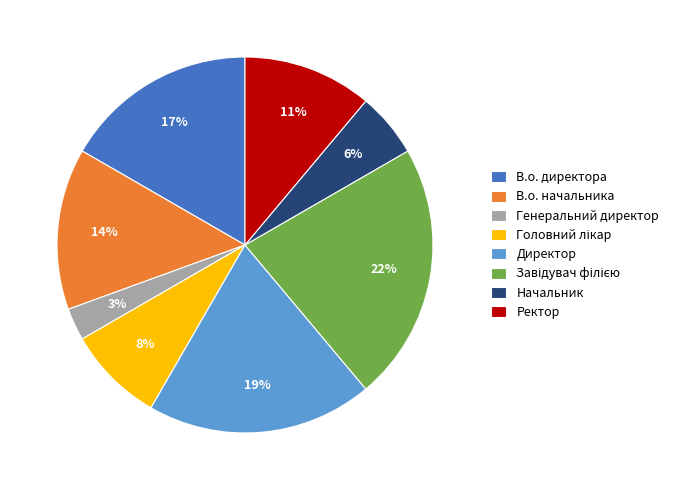

To the nearest percent, what portion does Начальник represent?

6%